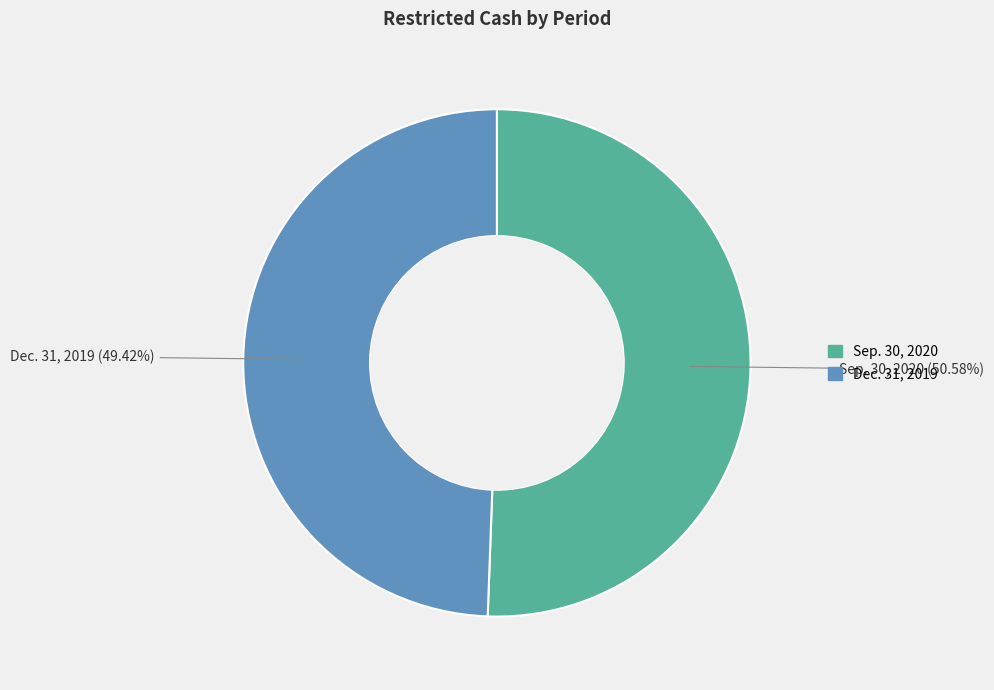

How many segments does this pie chart have?

2